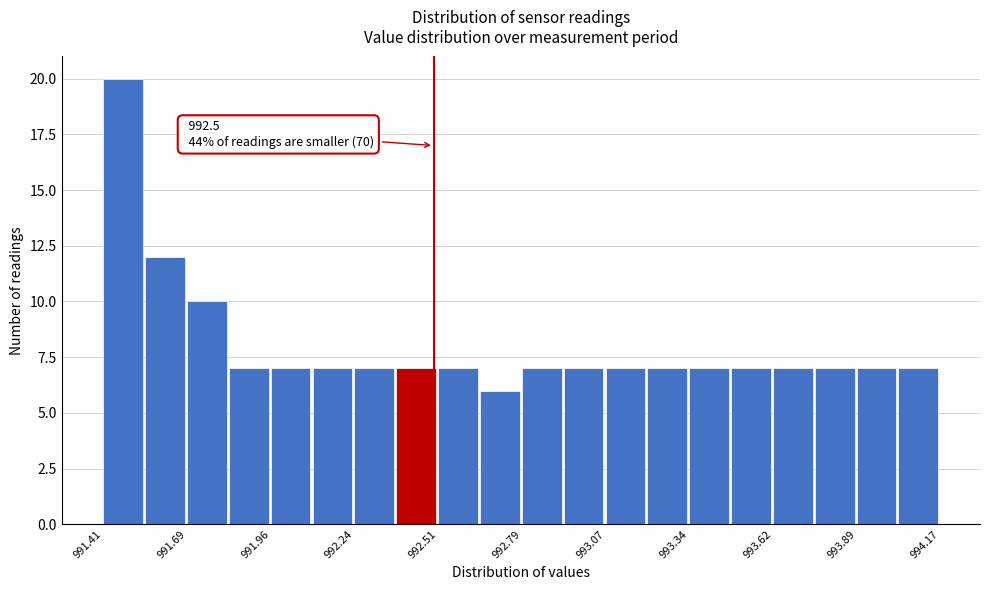

Around what value on the x-axis is the tallest bar? Give the approximate position of its centre, as read against the axis.

991.50